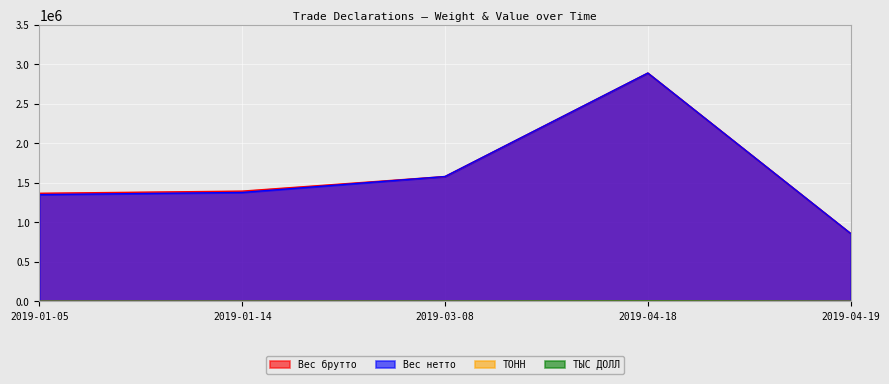

How many lines are shown in the chart?

4